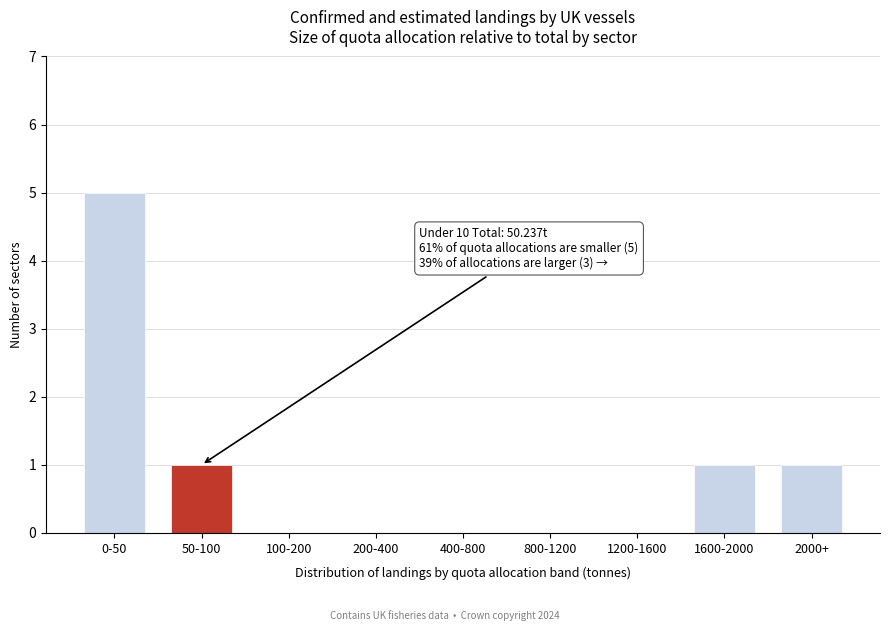

Reading left to right, extract all data points from this chart.

0-50=5	50-100=1	100-200=0	200-400=0	400-800=0	800-1200=0	1200-1600=0	1600-2000=1	2000+=1